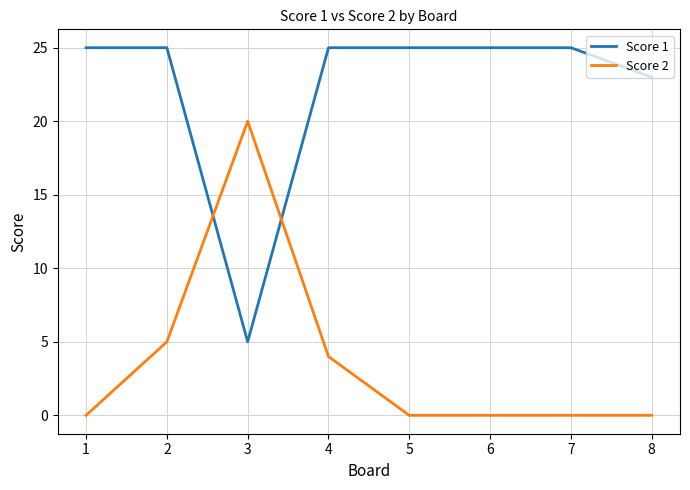

At how many categories does at least one series exceed 24?

6